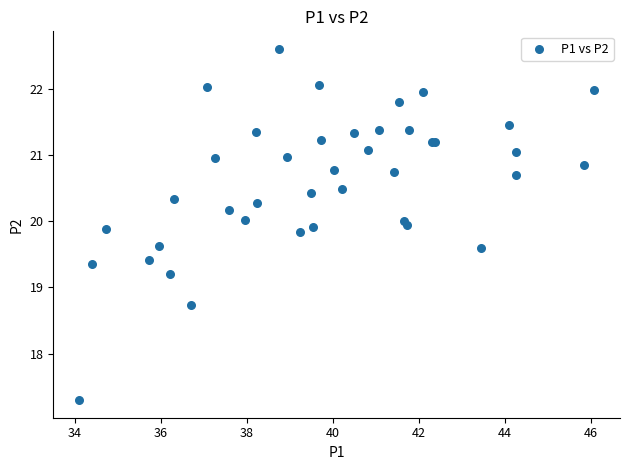

What Y value in the scatter plot is closest to 19?

19.2